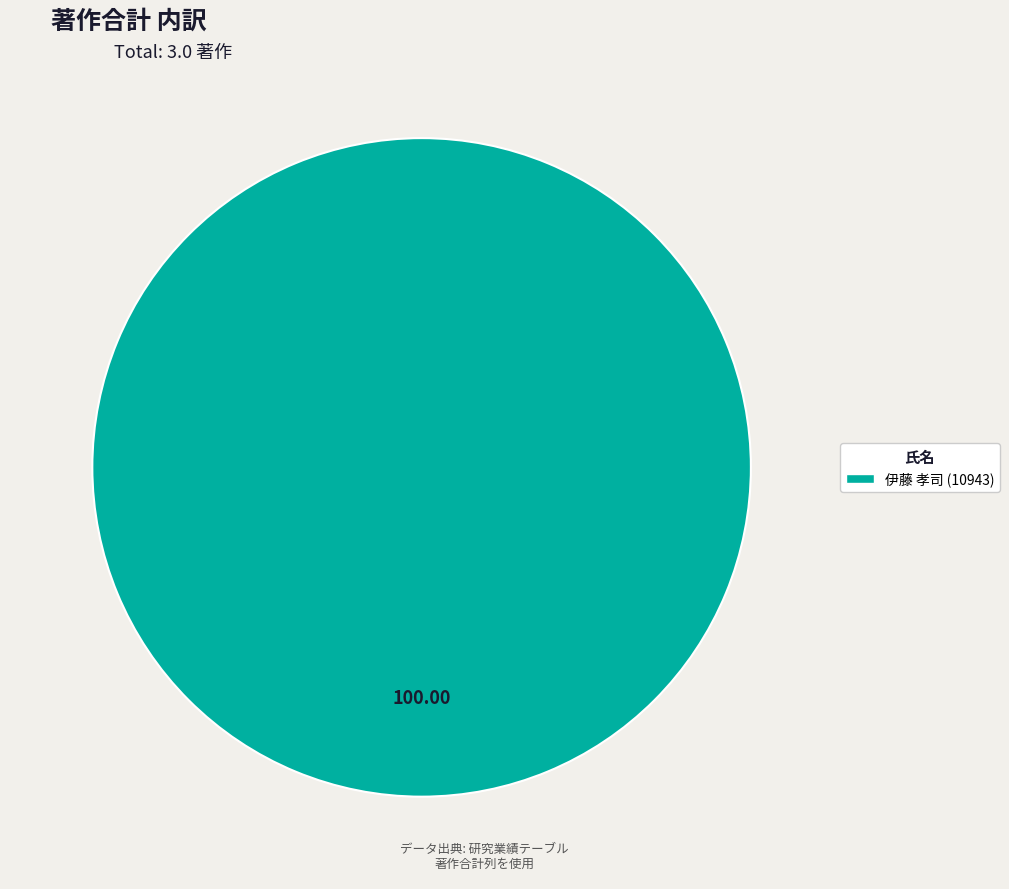

Is there a majority slice in this chart?

Yes